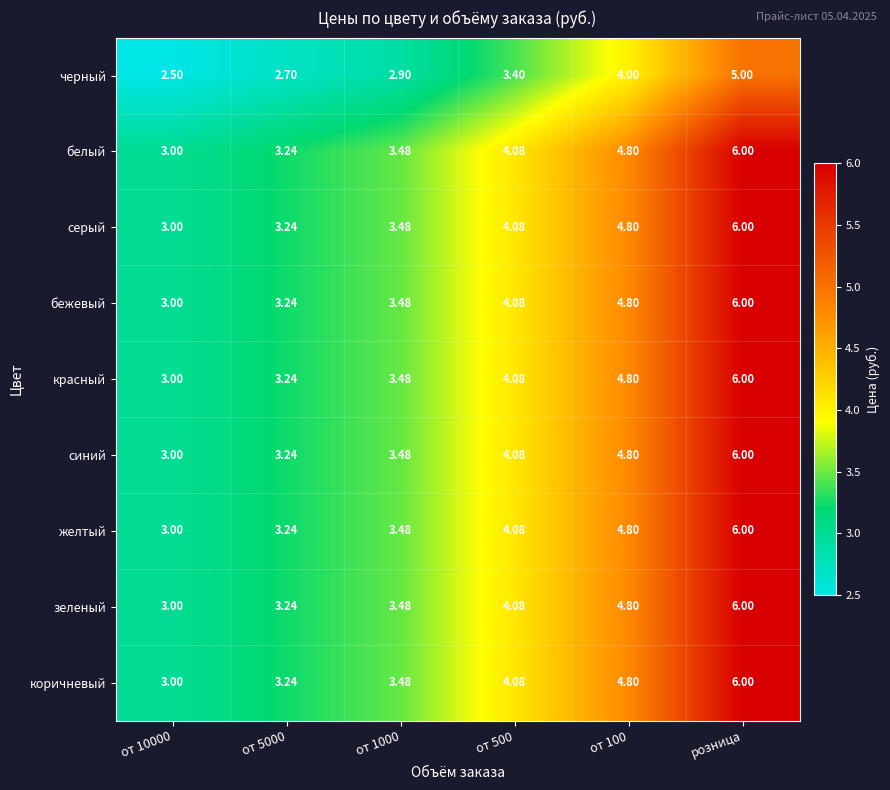

At which category does the chart reach its peak across all series?

розница